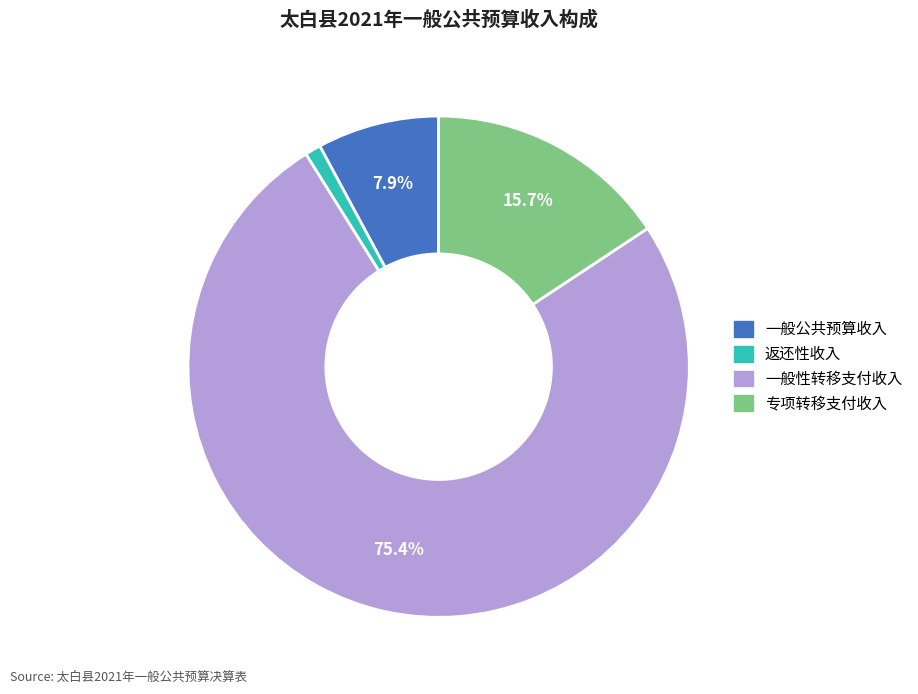

To the nearest percent, what percentage of the pie is 一般公共预算收入?

8%